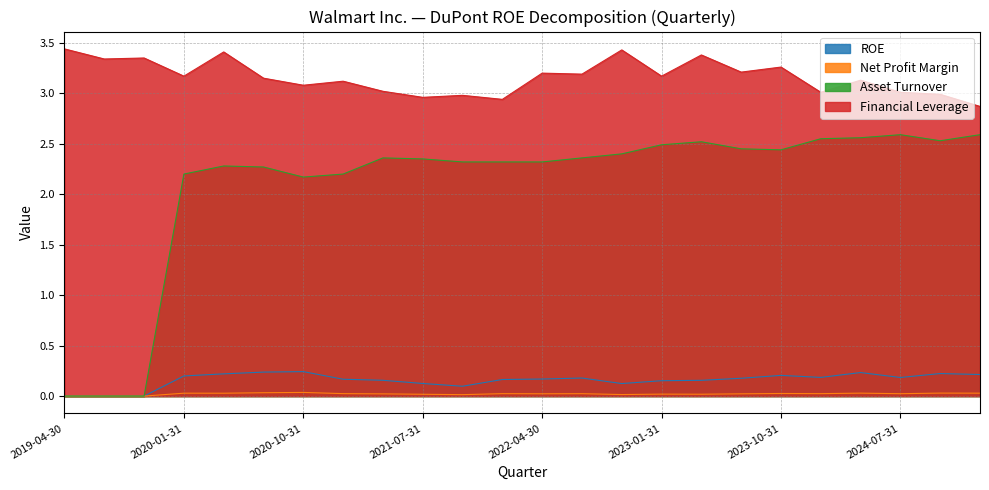

How many positive values does the Net Profit Margin series have?

21